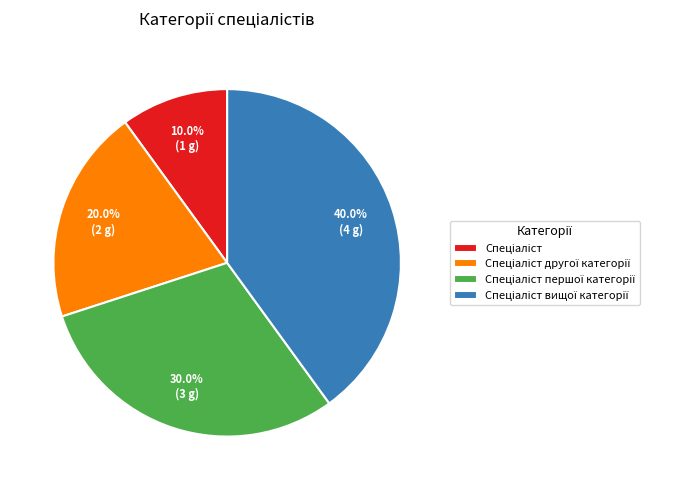

Is there any slice that represents more than half of the pie?

No